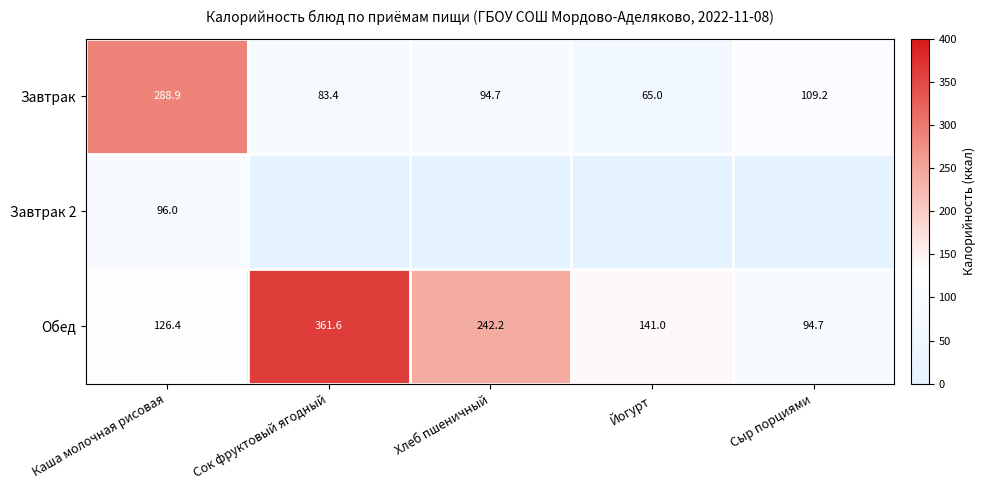

At which label does Завтрак reach its peak?

Каша молочная рисовая